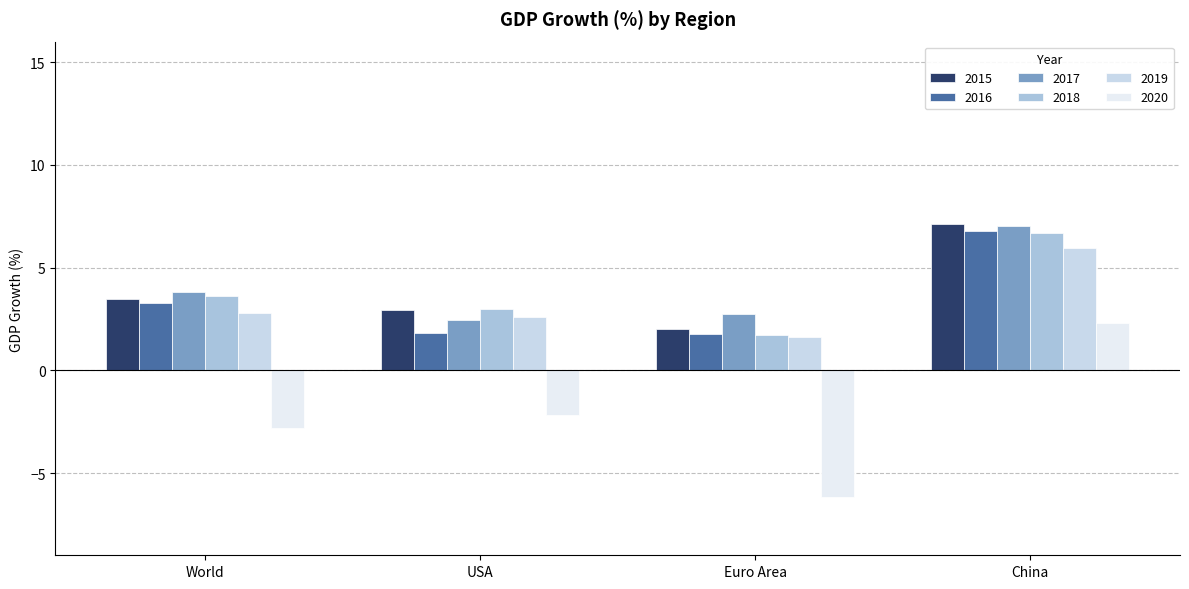

What is the sum of all 2019 values?

13.0